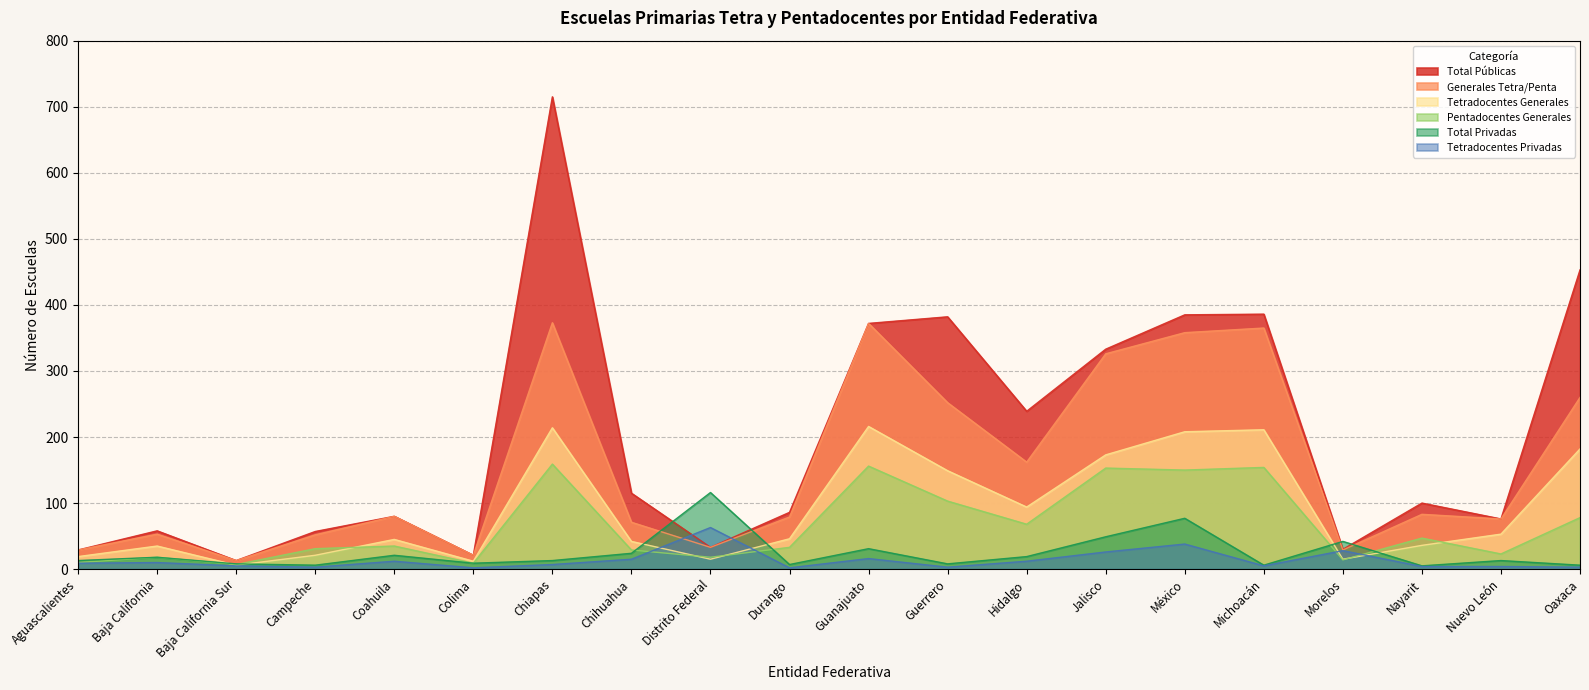

What is the spread (max minus min) of values at Morelos?

28